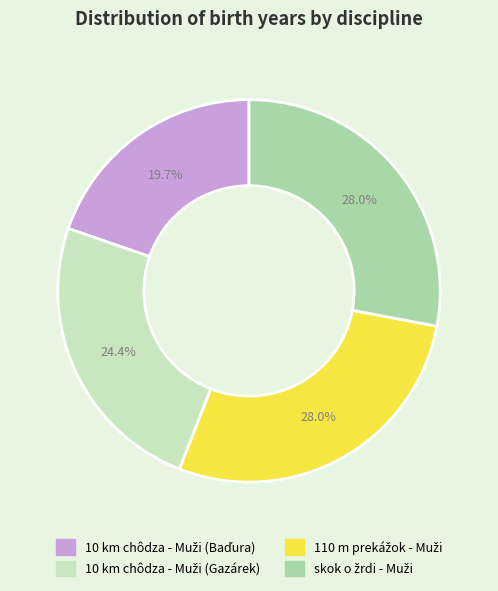

Does any single category account for the majority?

No